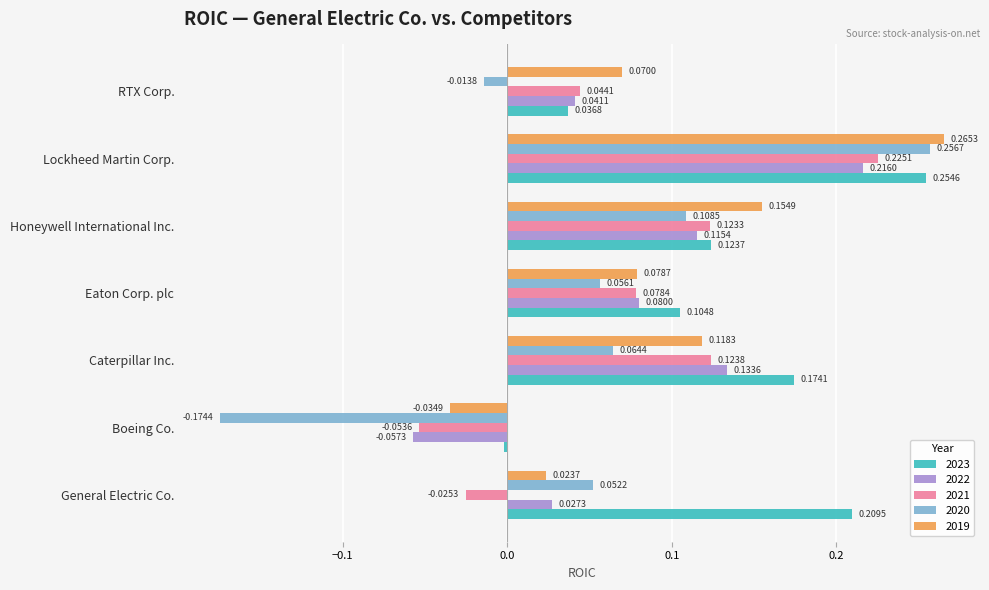

What is the sum of all 2021 values?

0.5